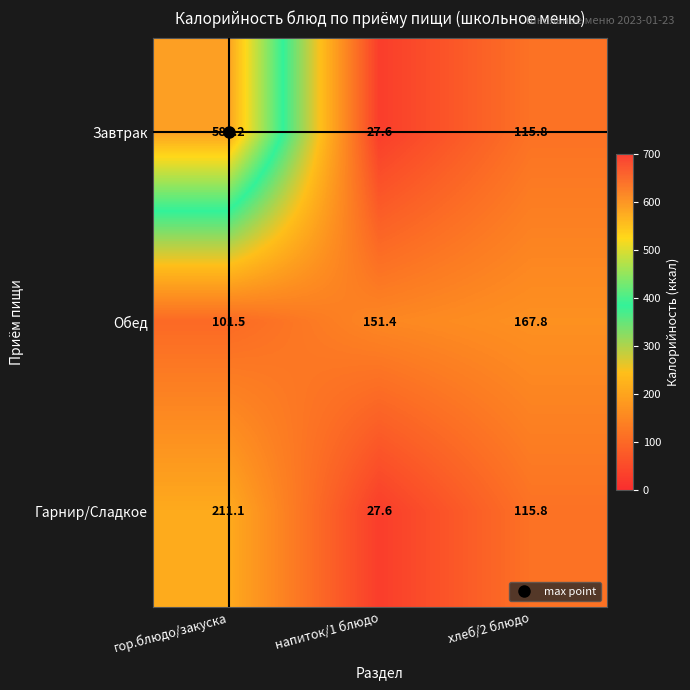

What is the greatest value displayed?

589.2